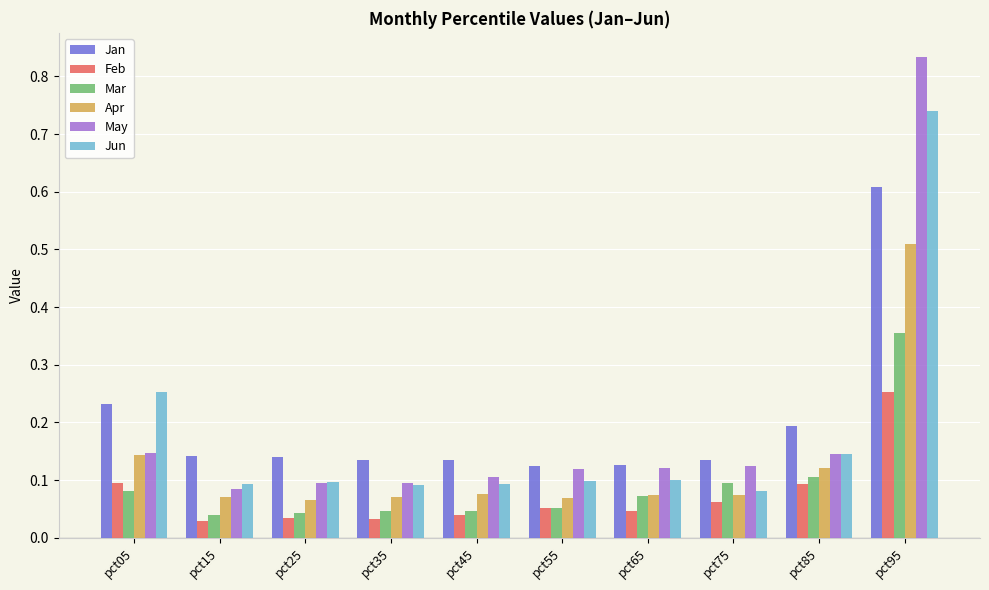

How many bars are there in each group?

6